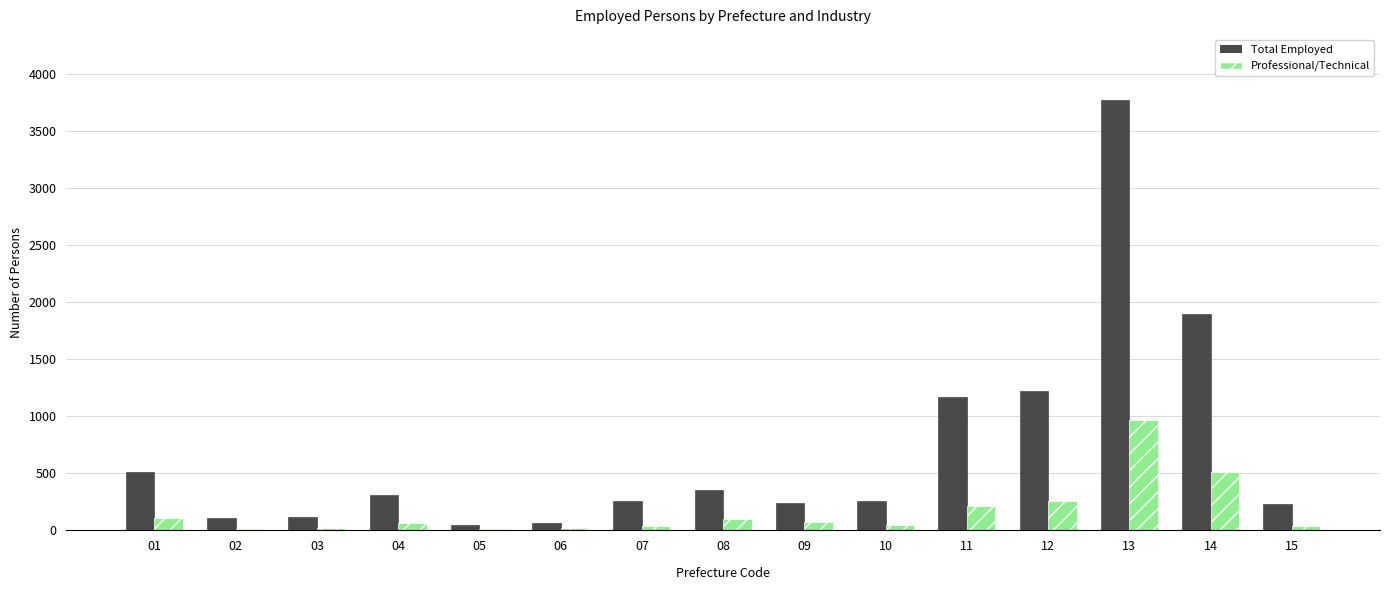

What is the sum of all Total Employed values?

10559